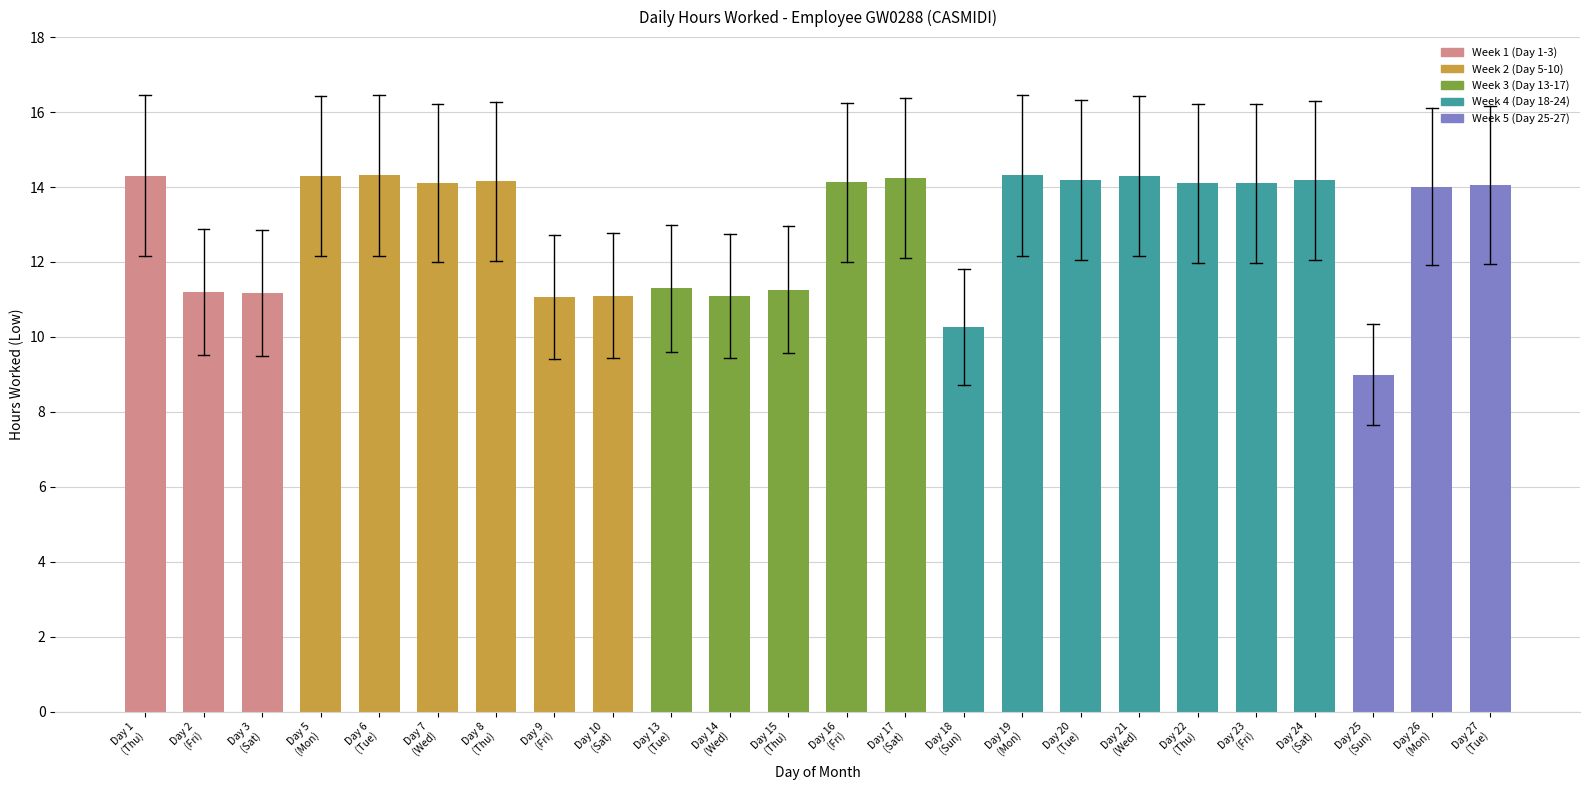

What is the sum of all values?

310.2